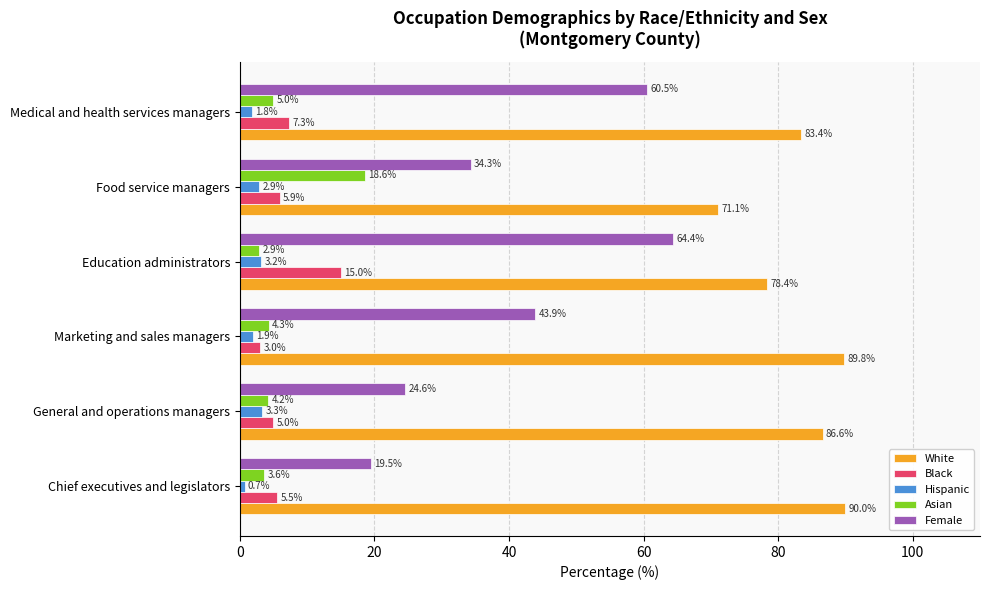

Rank the categories by Female value from lowest to highest.

Chief executives and legislators, General and operations managers, Food service managers, Marketing and sales managers, Medical and health services managers, Education administrators